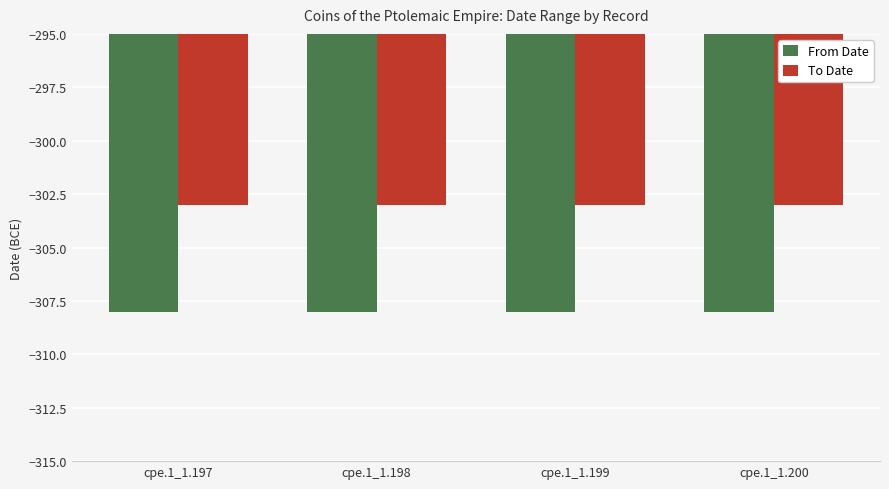

The value of To Date at cpe.1_1.198 is -303. True or false?

True